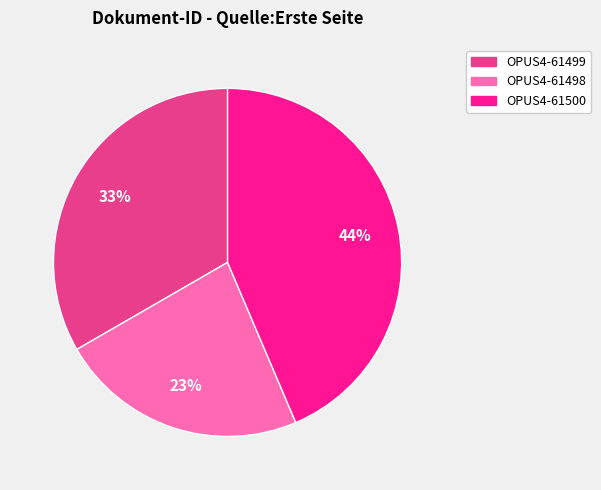

How many slices are in this pie chart?

3